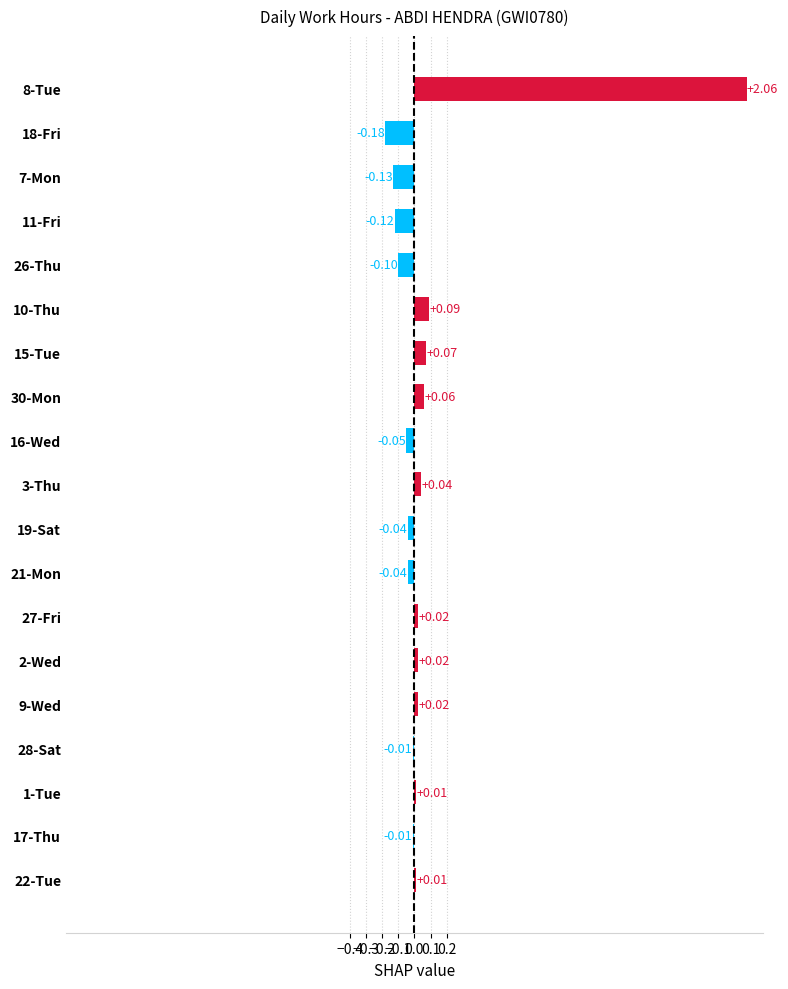

What is the change in value from 18-Fri to 1-Tue?

+0.2